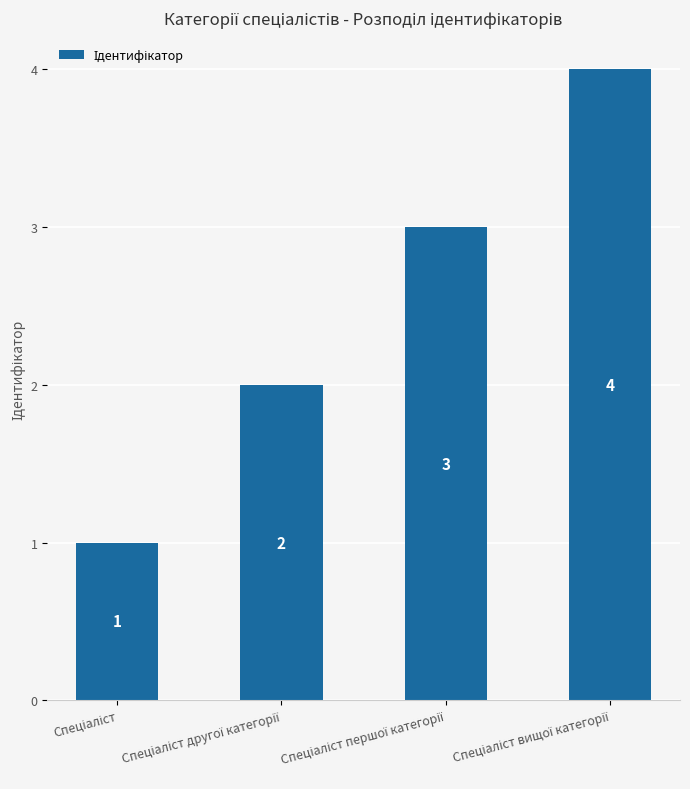

Reading right to left, transcribe all the data shown in this chart.

4	3	2	1